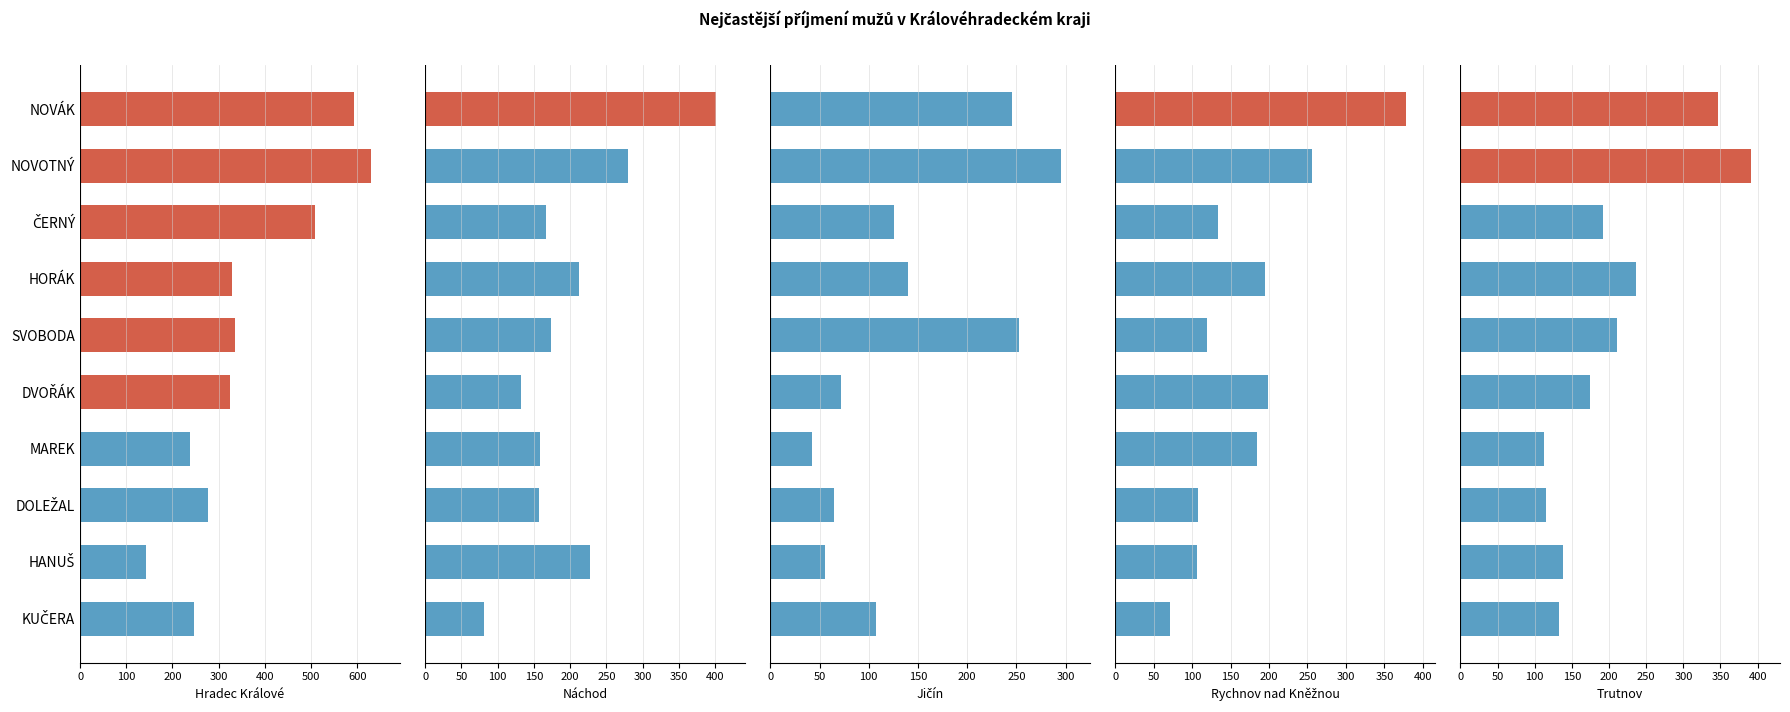

Which series has the largest total across all categories?

Hradec Králové